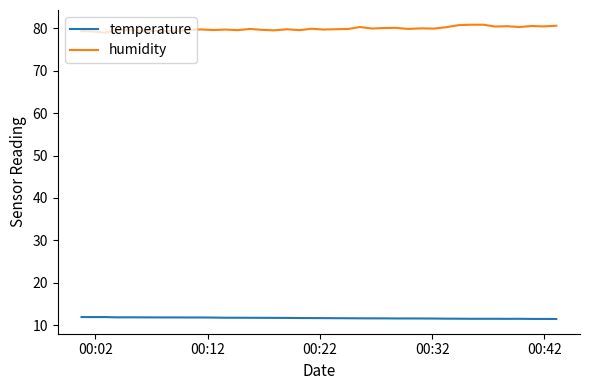

How many distinct data groups are displayed?

2